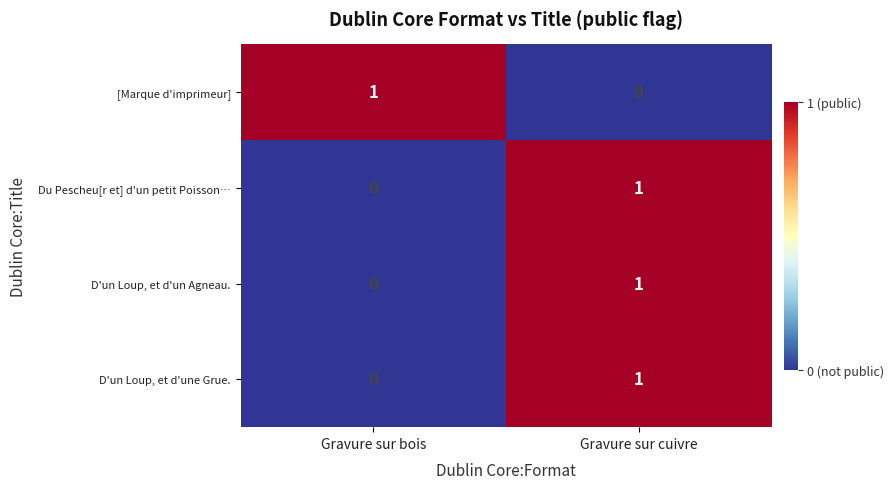

At which category is the sum across all series the highest?

Gravure sur cuivre